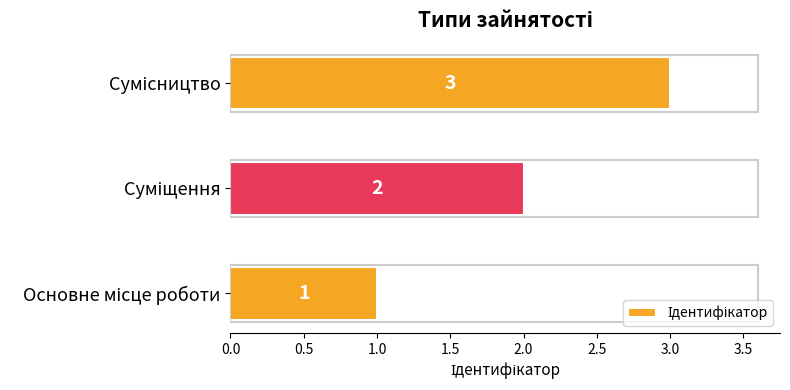

What is the greatest value displayed?

3